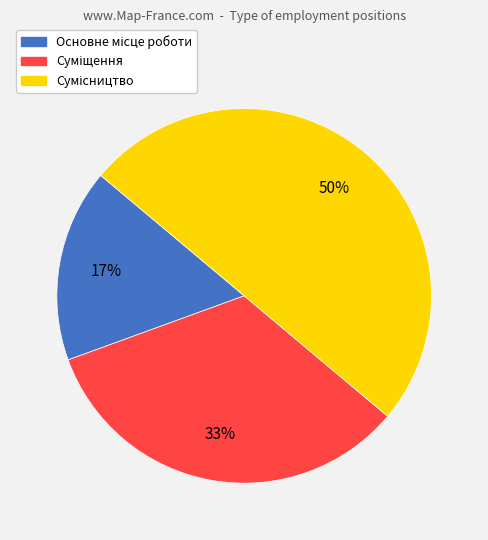

To the nearest percent, what is the difference between the largest and smallest slice percentages?

33%